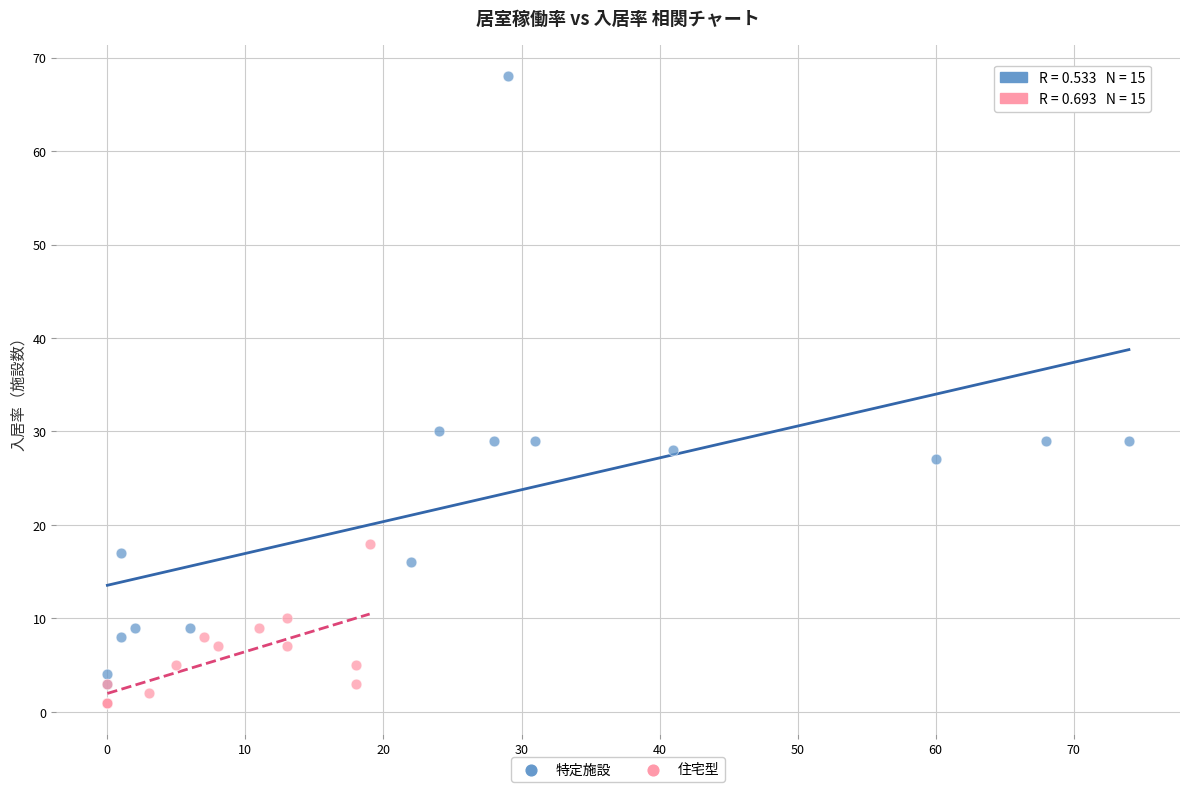

Which series reaches the maximum Y coordinate?

特定施設